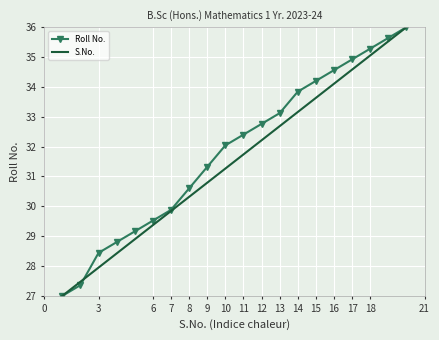

What is the maximum value for S.No.?

36.0